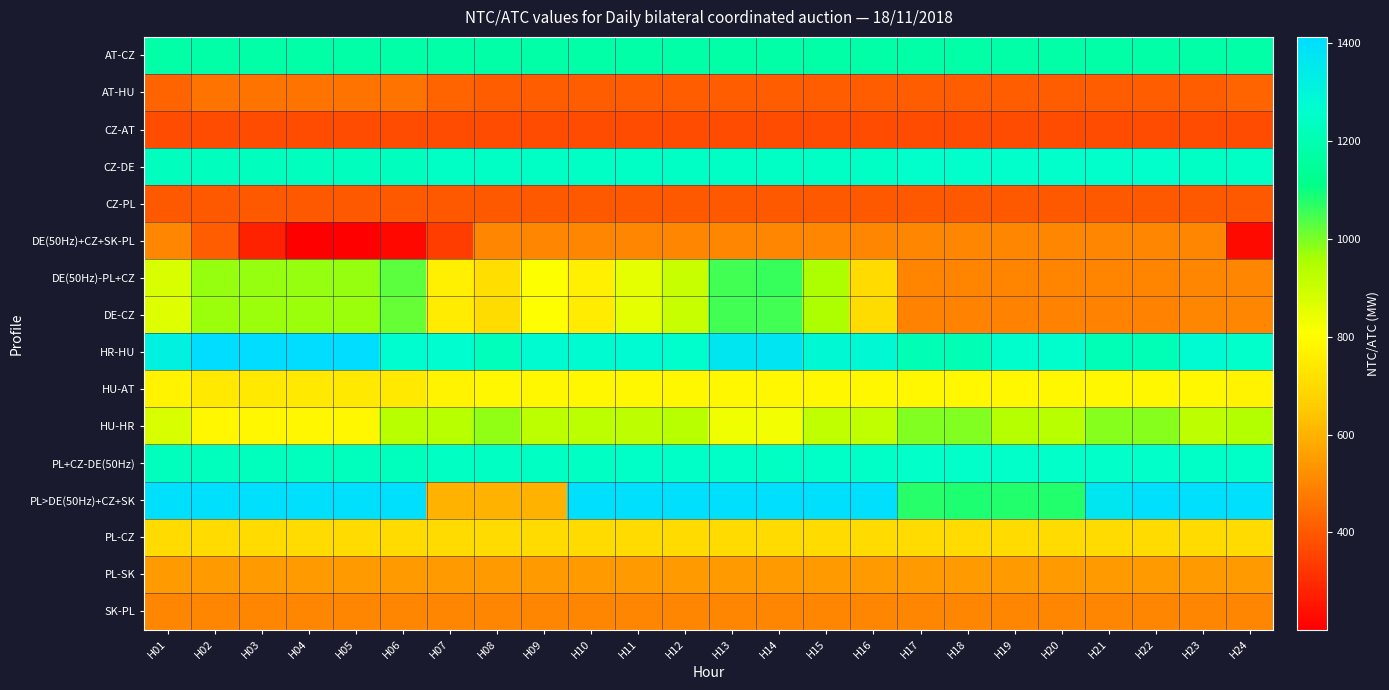

Which has a higher value, H09 or H21?

H09